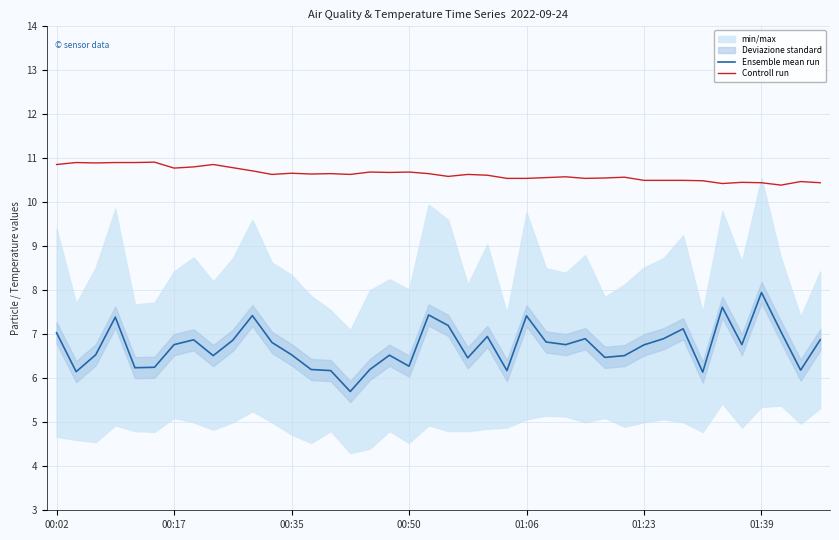

What is the maximum value for Controll run?

10.9